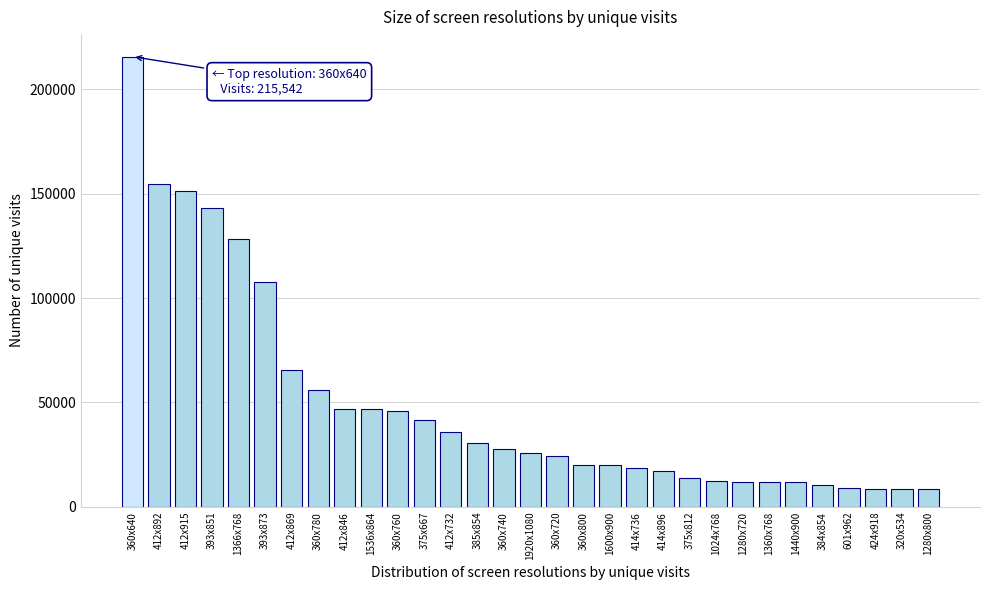

Which label corresponds to the largest value in the chart?

360x640